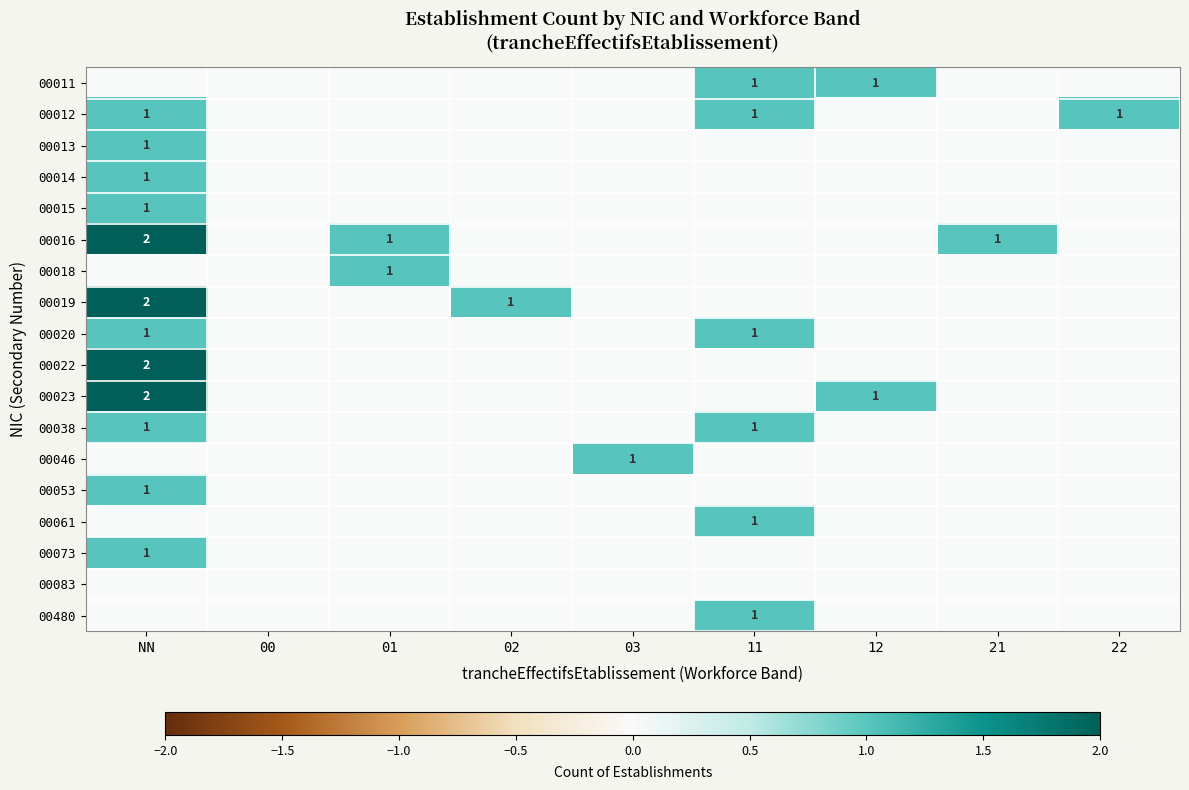

The value of 00014 at 22 is 0. True or false?

True